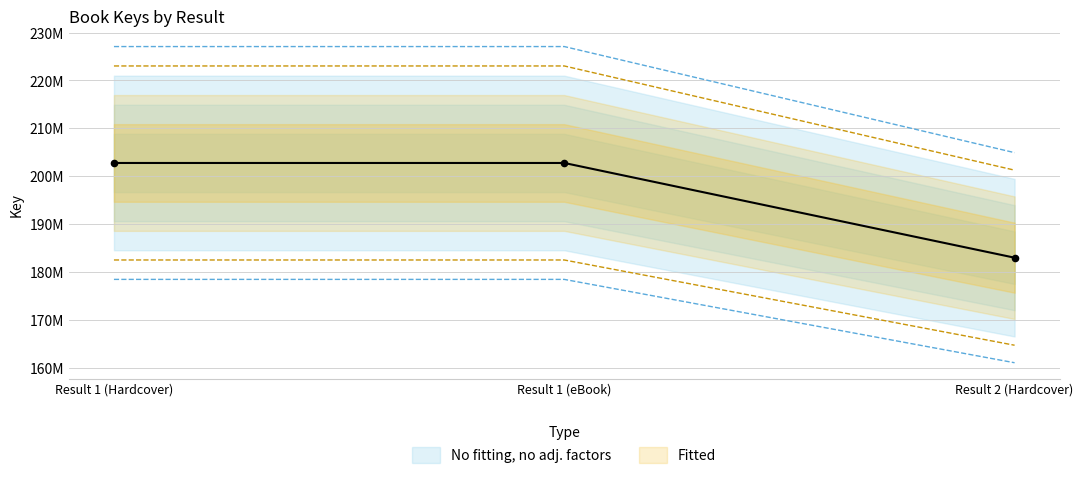

Which has a higher value, Result 2 (Hardcover) or Result 1 (Hardcover)?

Result 1 (Hardcover)